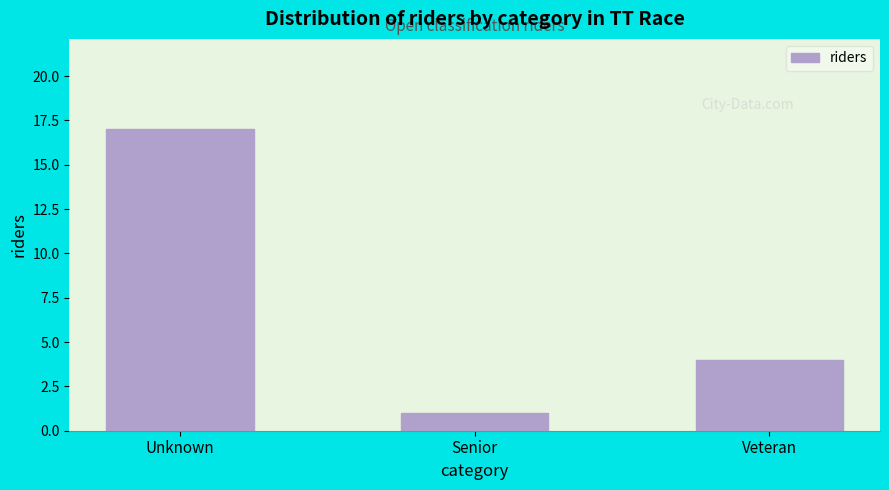

Reading right to left, list all the values displayed in this chart.

Veteran=4	Senior=1	Unknown=17